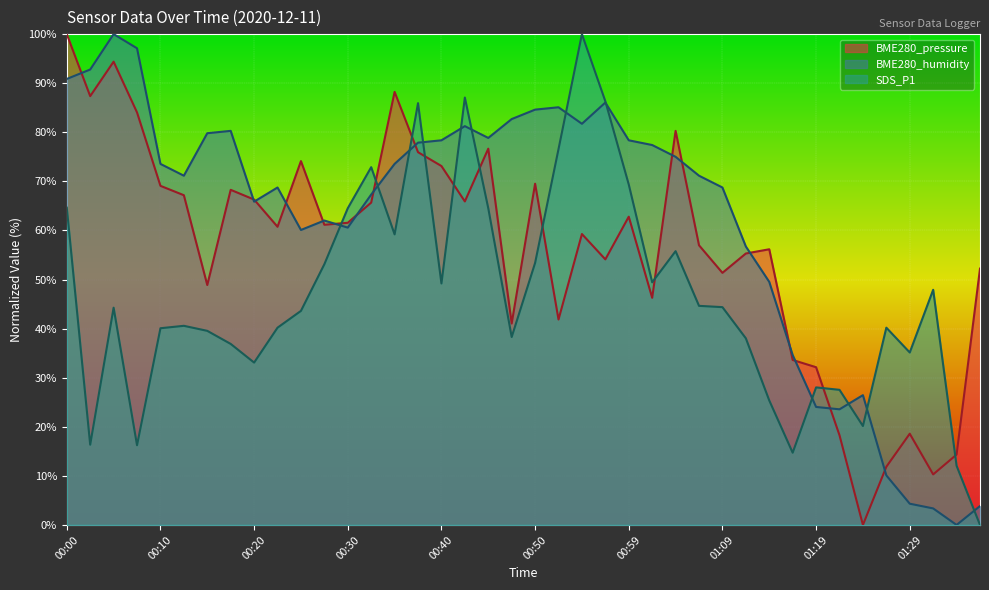

Reading right to left, list all the values displayed in this chart.

BME280_pressure: 52.2	14.3	10.3	18.6	11.8	0.0	18.3	32.1	33.6	56.2	55.3	51.4	57.0	80.3	46.3	62.8	54.1	59.3	41.9	69.5	41.0	76.7	65.9	73.1	75.9	88.2	65.7	61.6	61.2	74.1	60.8	66.3	68.3	48.9	67.2	69.1	84.0	94.4	87.4	100.0
BME280_humidity: 3.8	0.0	3.4	4.3	10.1	26.4	23.6	24.0	34.6	49.5	56.7	68.7	71.2	75.0	77.4	78.4	86.1	81.7	85.1	84.6	82.7	78.8	81.2	78.4	77.9	73.6	67.3	60.6	62.0	60.1	68.7	65.9	80.3	79.8	71.2	73.6	97.1	100.0	92.8	90.9
SDS_P1: 0.0	12.1	47.9	35.1	40.2	20.2	27.5	28.0	14.7	25.4	38.0	44.4	44.6	55.8	49.4	69.4	86.3	100.0	76.6	53.4	38.3	64.5	87.1	49.2	85.9	59.2	72.9	64.5	53.1	43.6	40.2	33.1	36.9	39.5	40.6	40.1	16.2	44.3	16.3	64.6